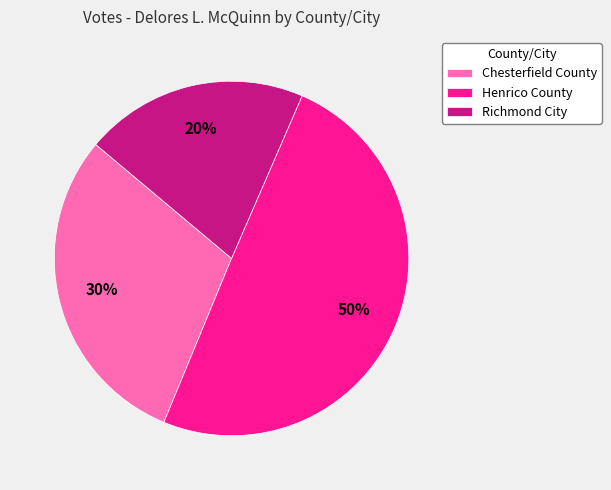

To the nearest percent, what portion does Chesterfield County represent?

30%